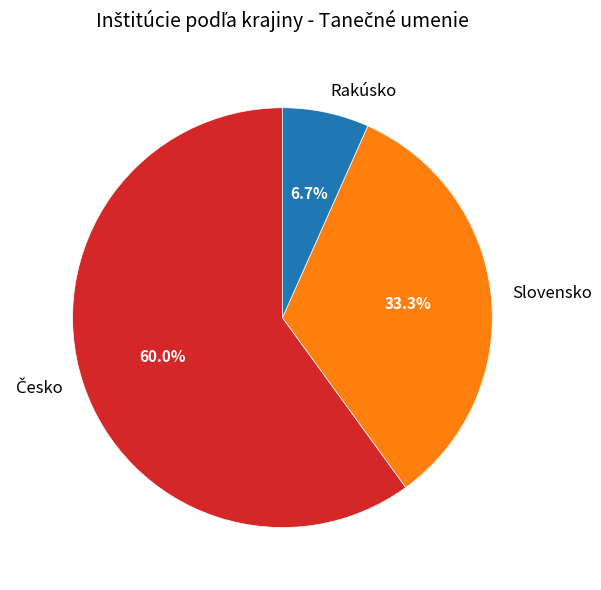

Is it true that Rakúsko is 7% of the pie?

True